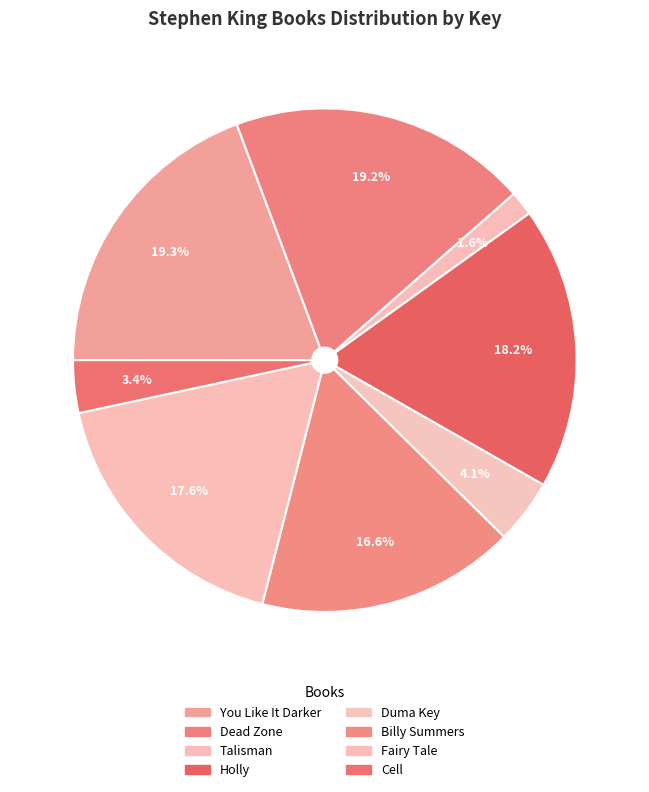

How many slices are in this pie chart?

8